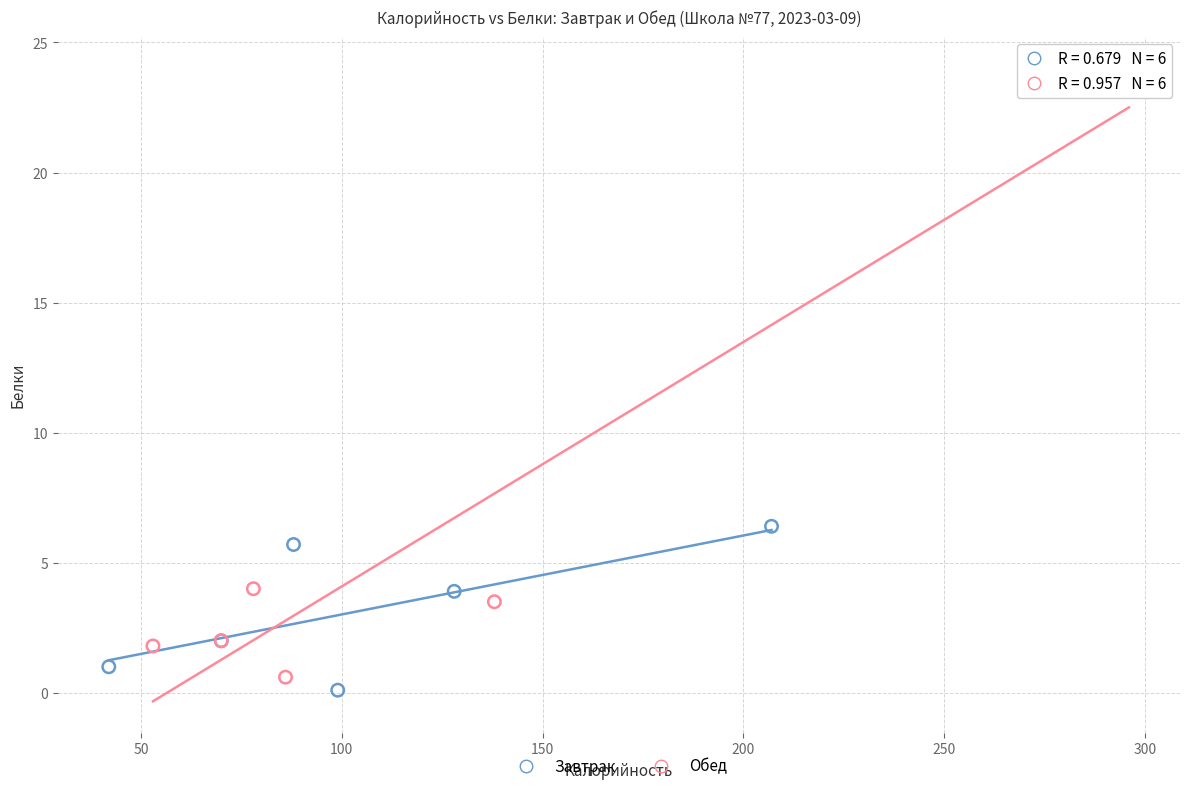

Which series contains the highest Y value?

Обед